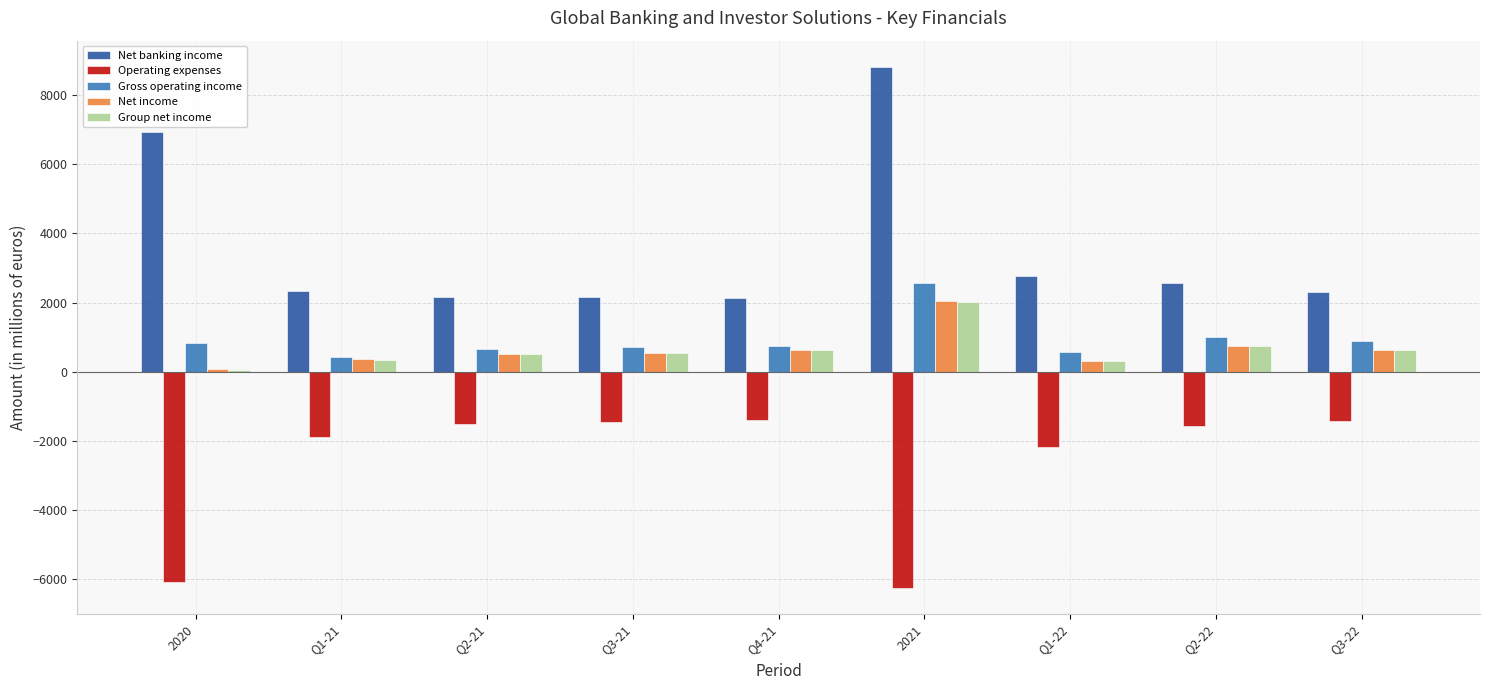

What is the sum of the Operating expenses values at 2020 and 2021?

-12333